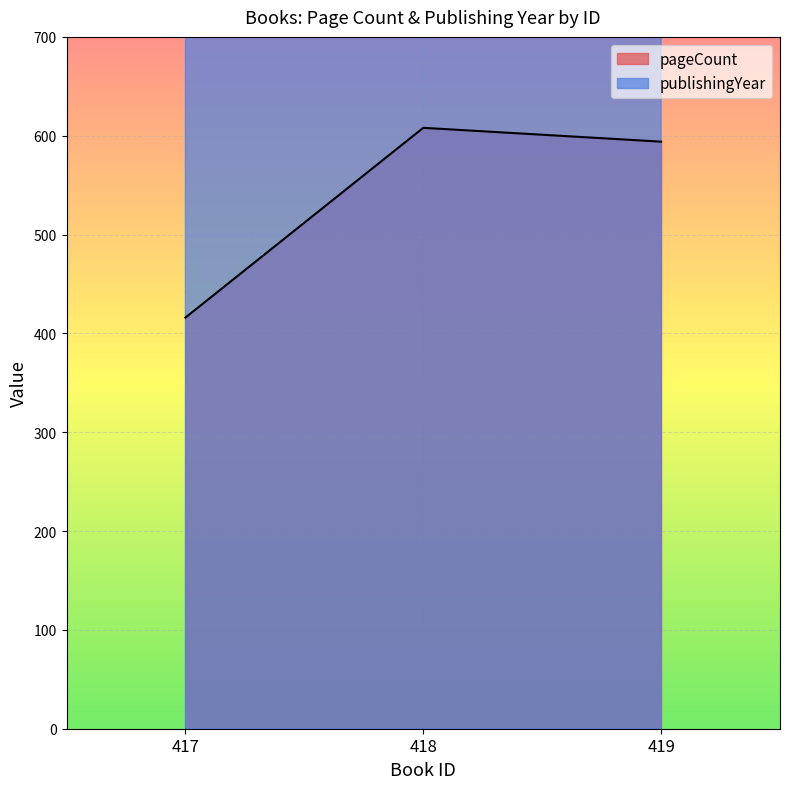

Is it true that publishingYear equals 2967 at 417?

False